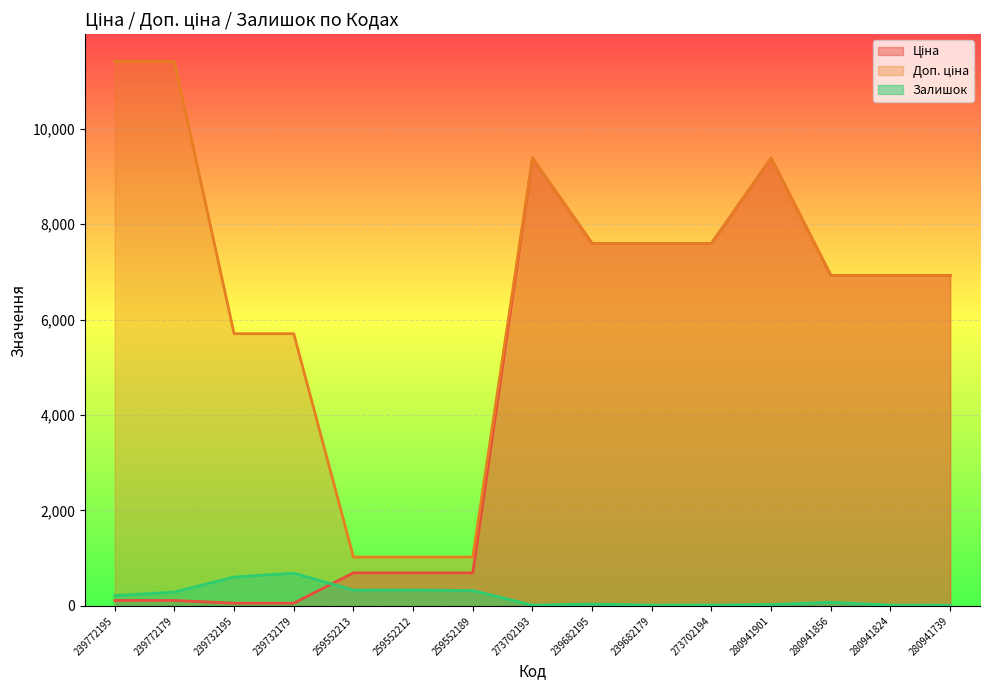

What is the difference between the maximum and second lowest values in the Залишок series?

670.0